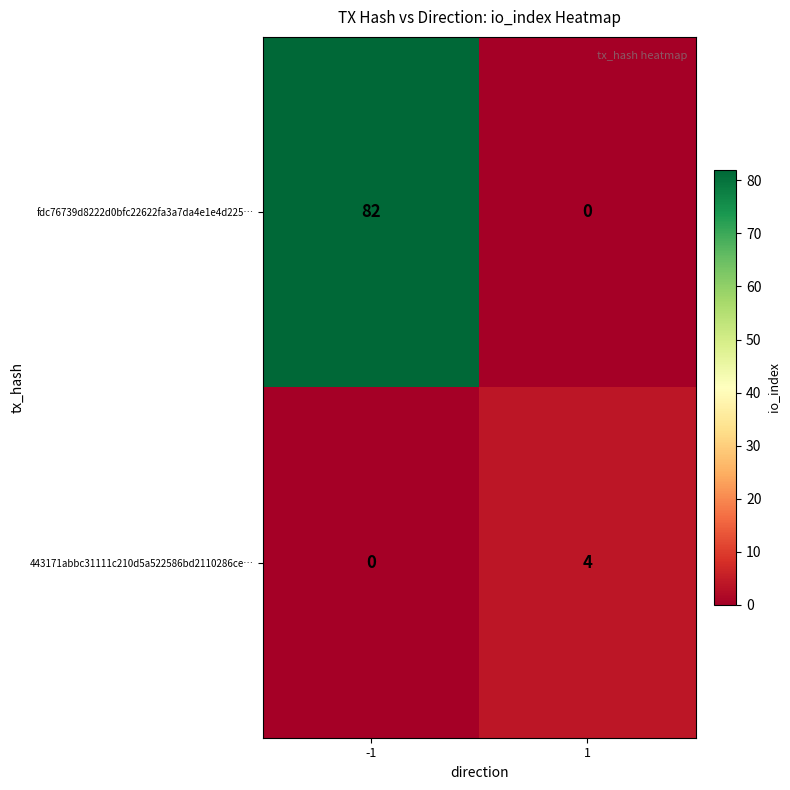

At how many categories does at least one series exceed 5?

1